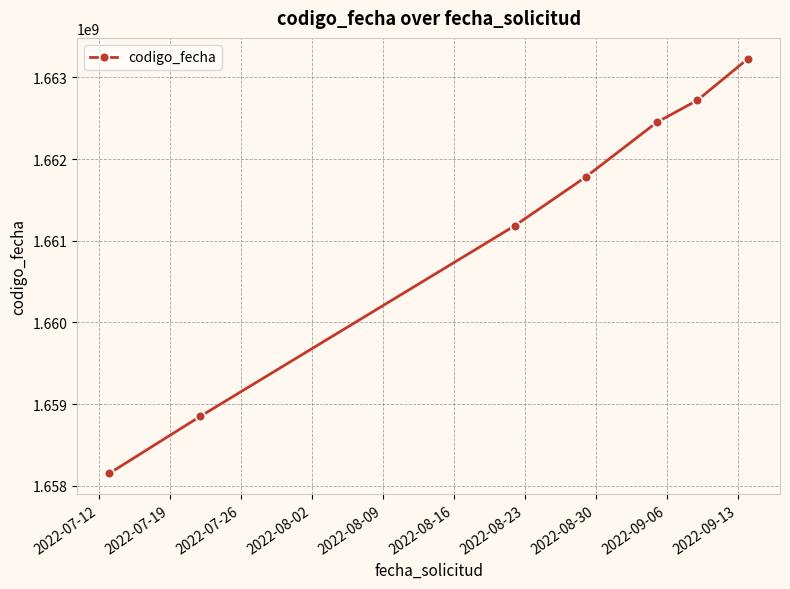

What is the smallest value displayed?

1658148695